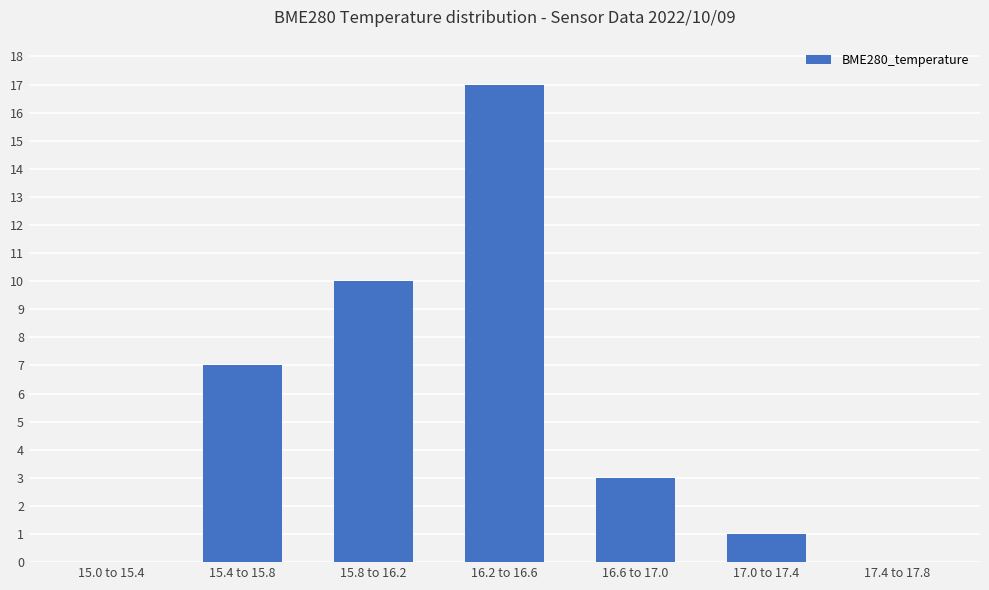

Which has a higher value, 17.0 to 17.4 or 16.2 to 16.6?

16.2 to 16.6